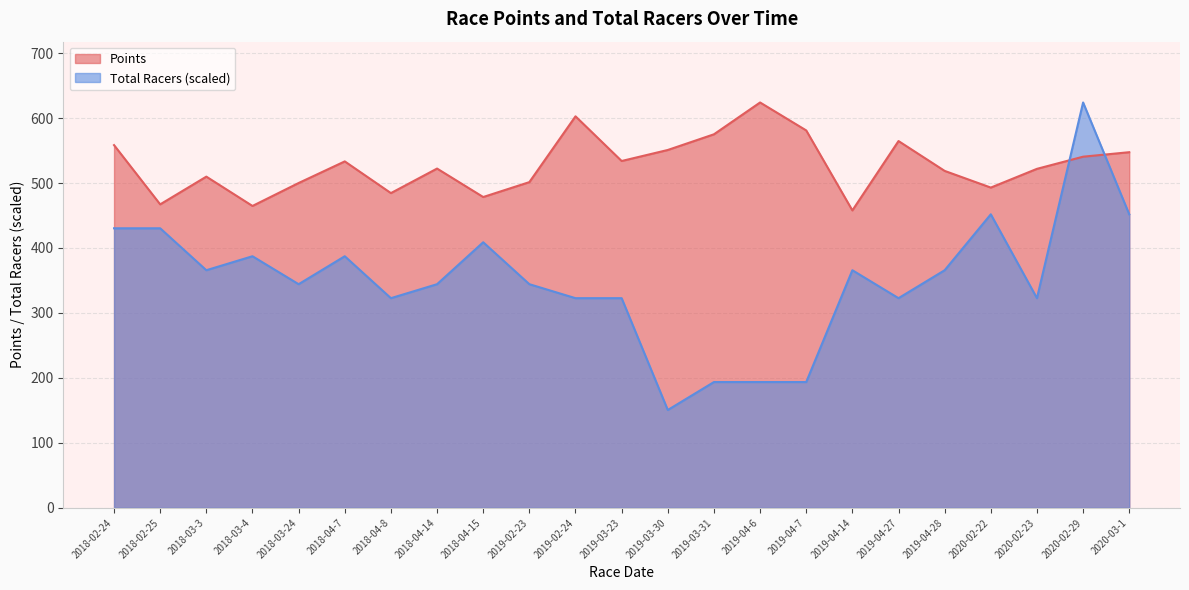

List the series in order of their overall mean, highest first.

Points, Total Racers (scaled)